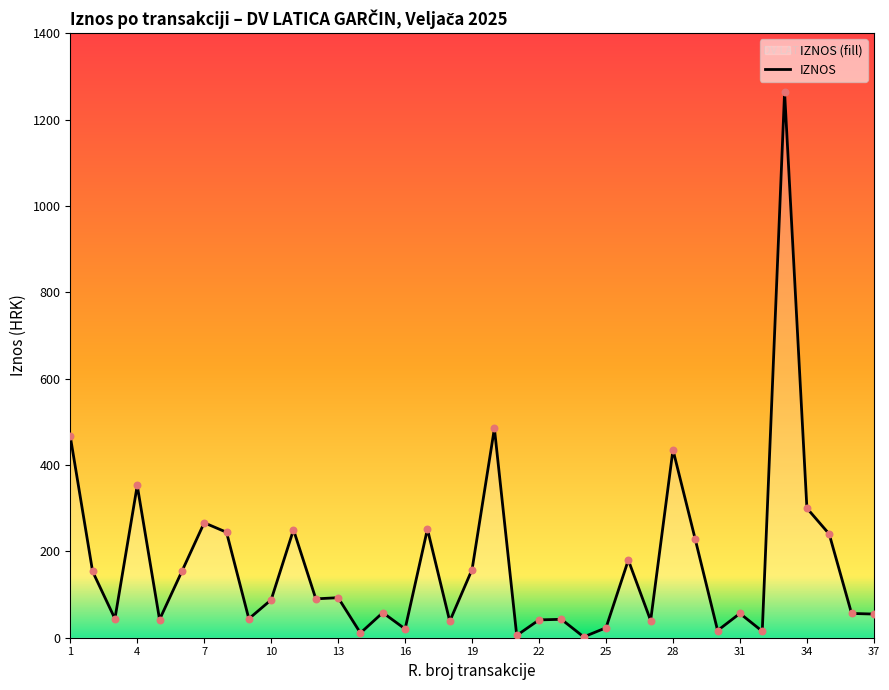

What is the maximum value shown in the chart?

1263.8